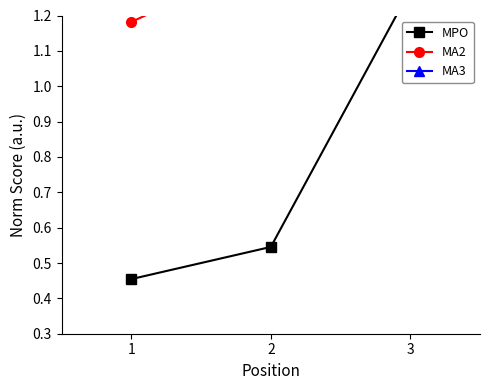

List the labels in order of MA2 value, largest first.

3, 2, 1